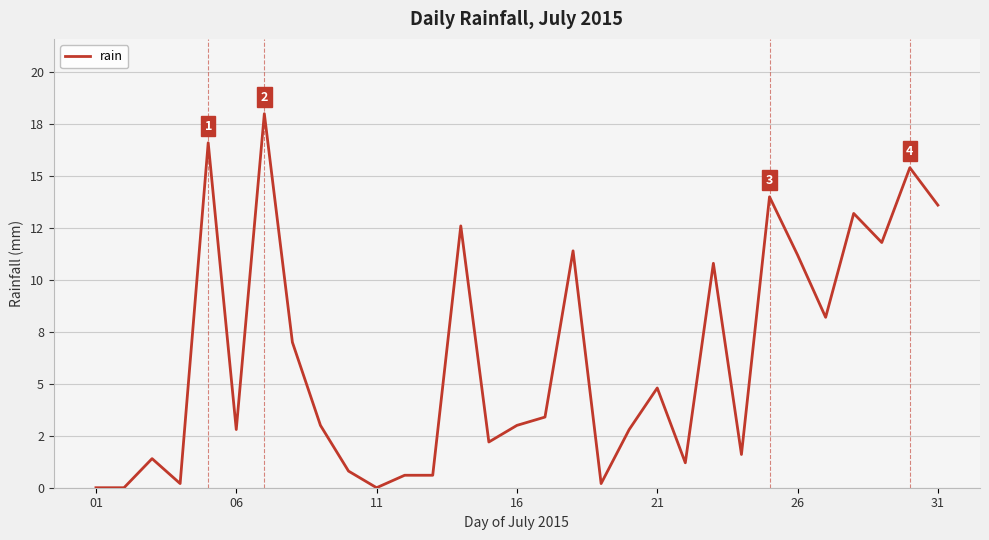

Does the chart have visible grid lines?

Yes